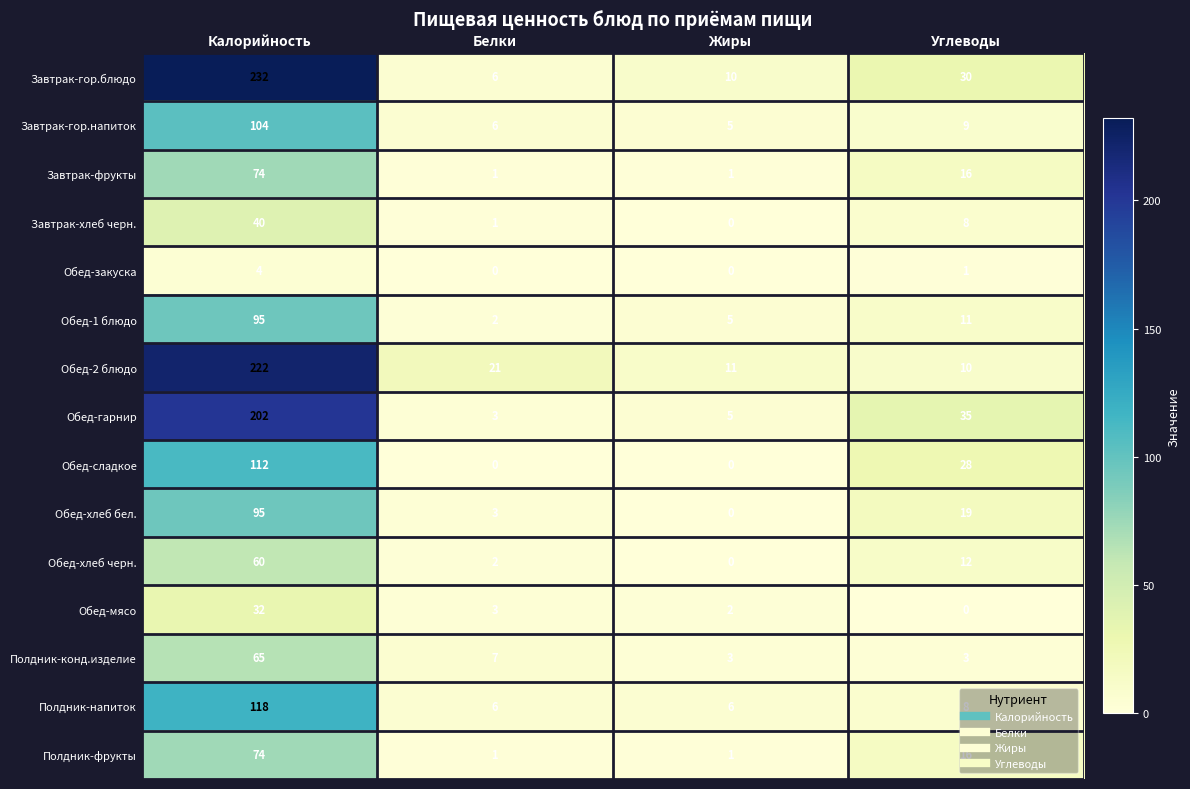

What is the sum of all Завтрак-хлеб черн. values?

49